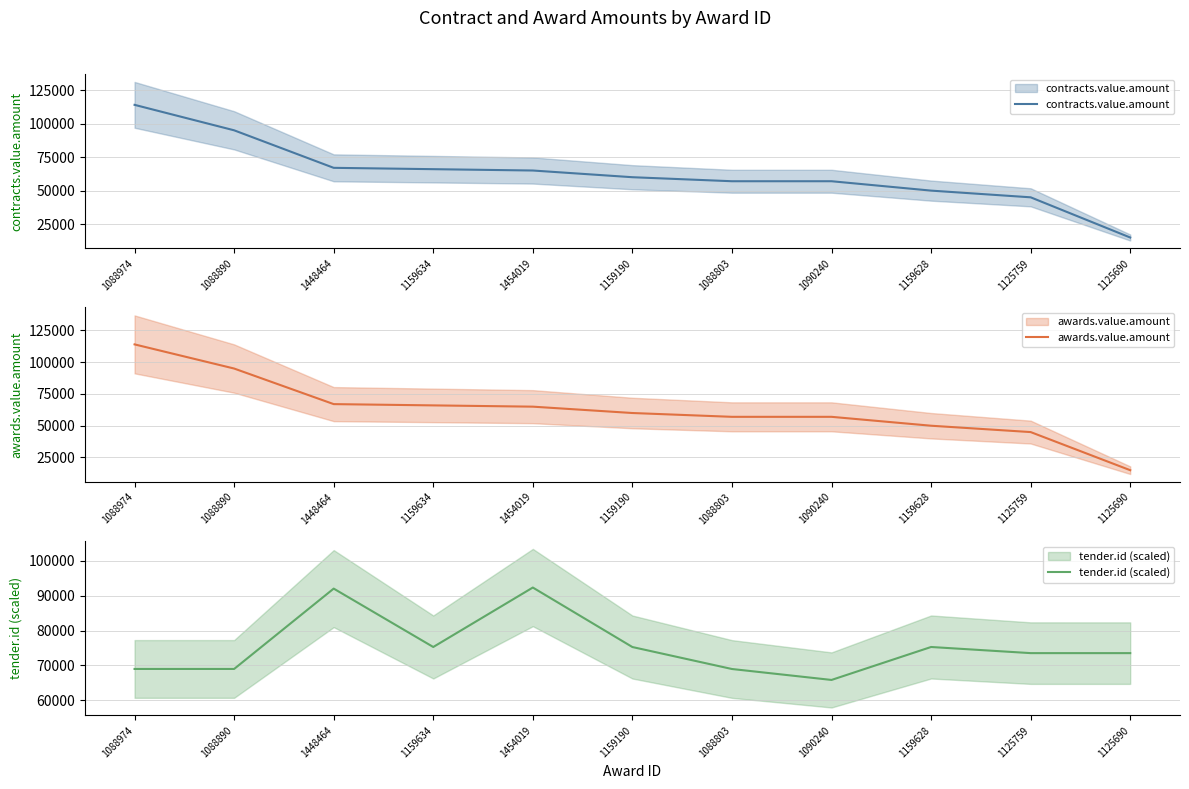

What is the approximate value of contracts.value.amount at 1088803?

57000.0